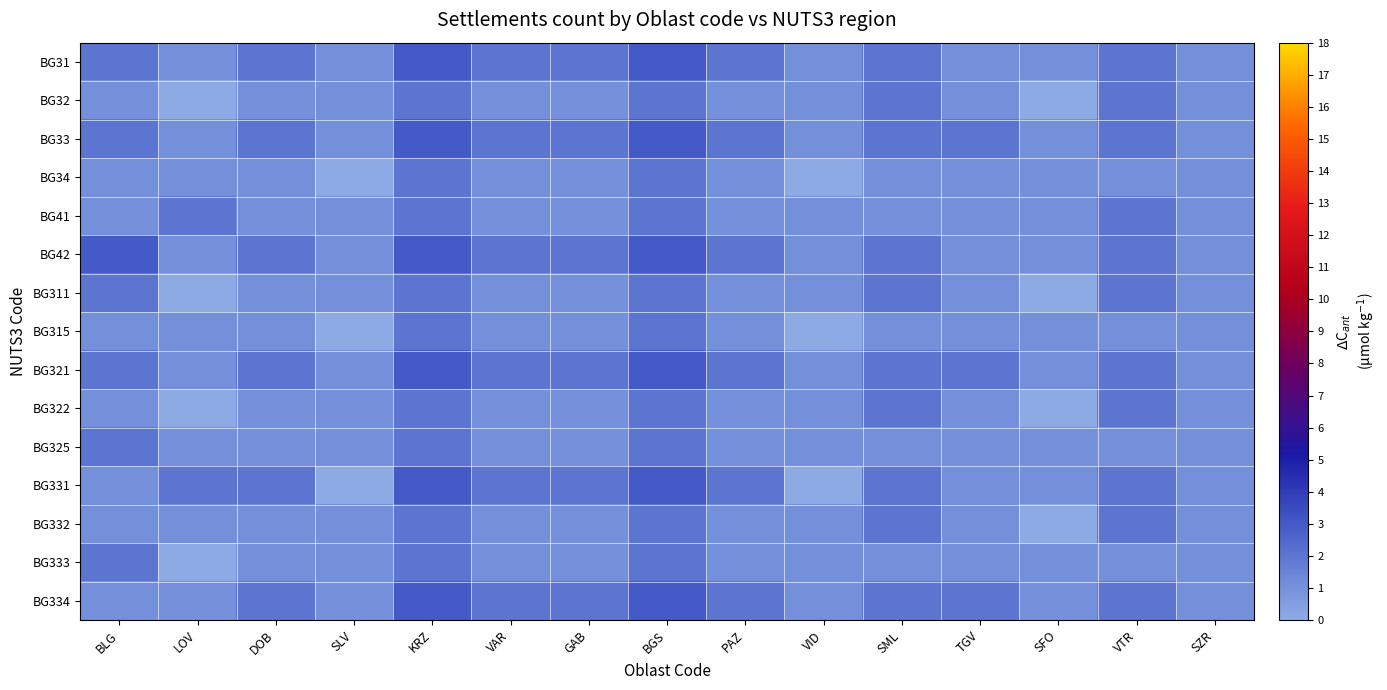

Which has a higher value, GAB or PAZ?

GAB